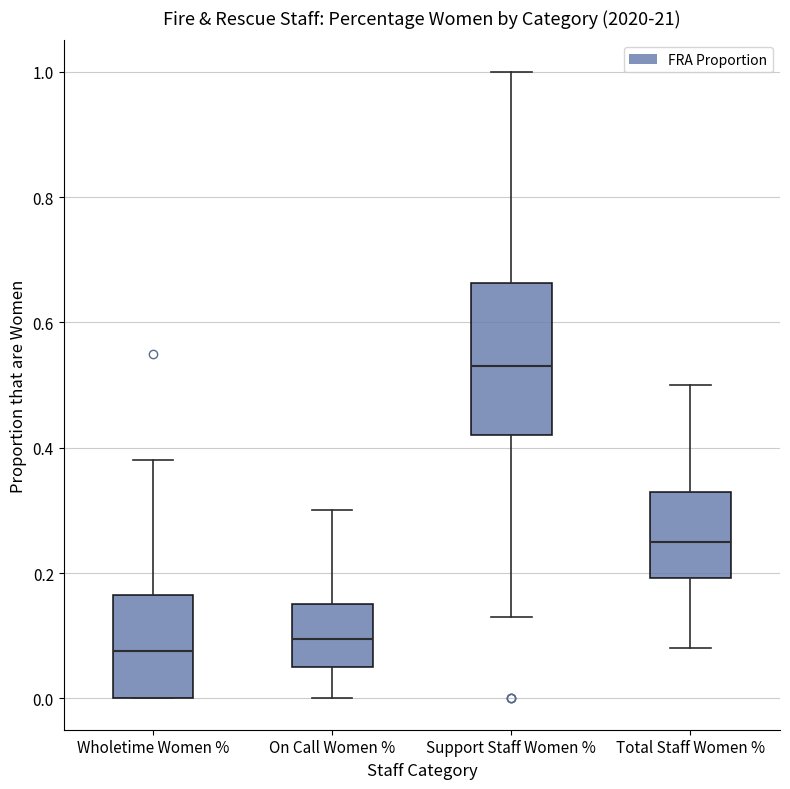

Reading left to right, read every box against the y-axis: the position of its median line, the range the box covers, and the ends of its whiskers. The values are not printed on the chart, so give them approximately, as read against the axis.

Wholetime Women %: median 0.08, box 0.00 to 0.16, whiskers 0.00 to 0.38
On Call Women %: median 0.10, box 0.06 to 0.16, whiskers 0.00 to 0.30
Support Staff Women %: median 0.54, box 0.42 to 0.66, whiskers 0.14 to 1.00
Total Staff Women %: median 0.26, box 0.20 to 0.34, whiskers 0.08 to 0.50